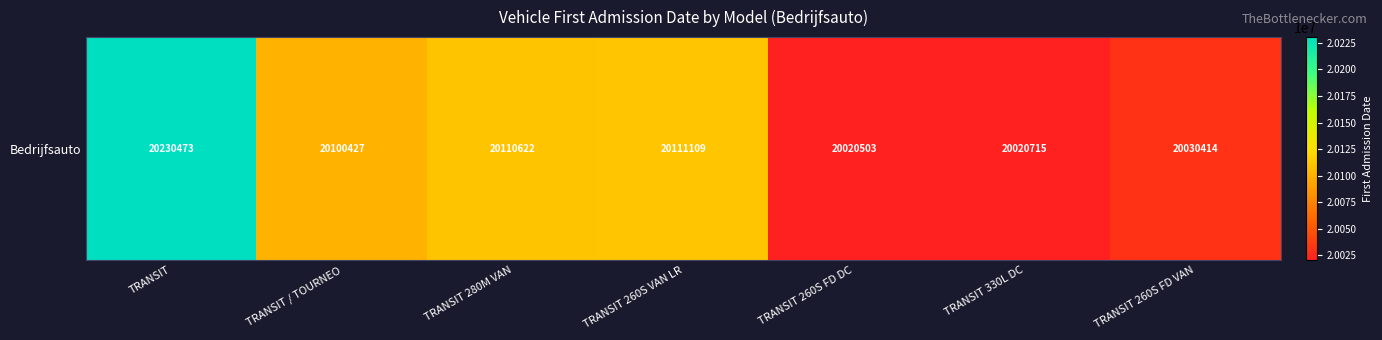

Reading left to right, list all the values displayed in this chart.

TRANSIT=20230473	TRANSIT / TOURNEO=20100427	TRANSIT 280M VAN=20110622	TRANSIT 260S VAN LR=20111109	TRANSIT 260S FD DC=20020503	TRANSIT 330L DC=20020715	TRANSIT 260S FD VAN=20030414